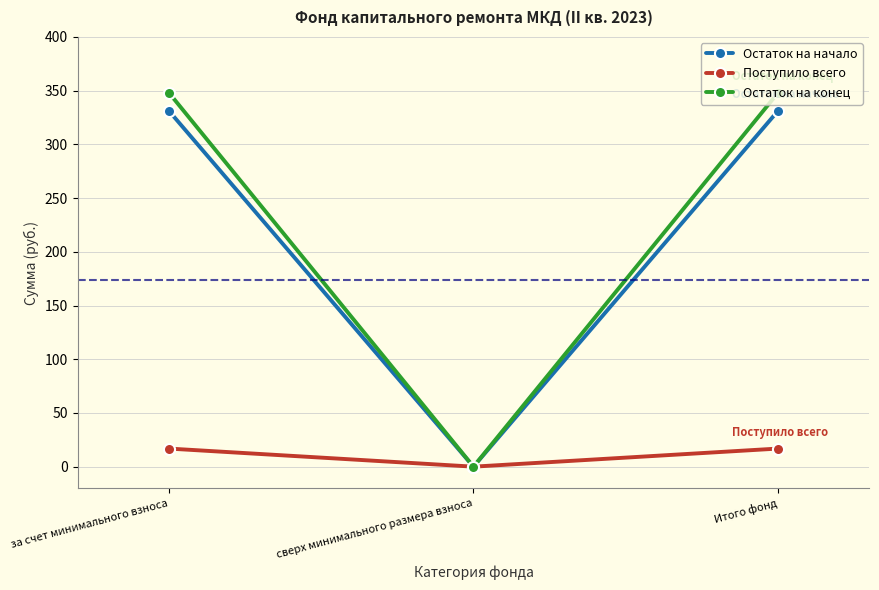

Is it true that Остаток на начало equals 540.2 at Итого фонд?

False